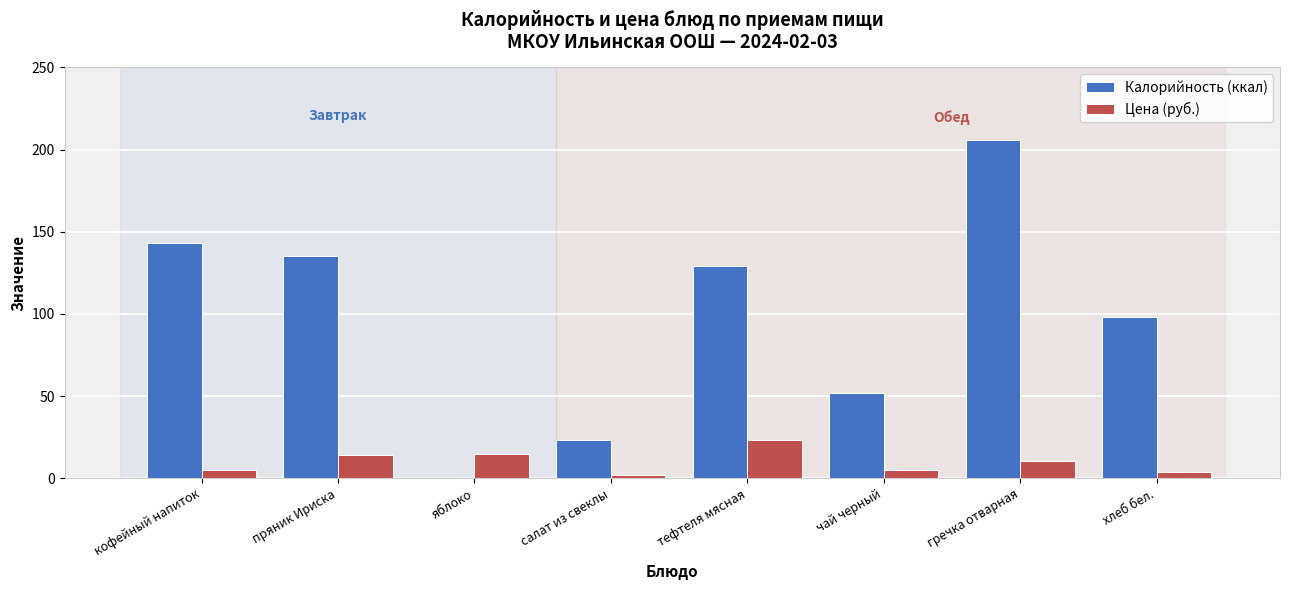

Between яблоко and гречка отварная, which series saw the biggest shift?

Калорийность (ккал)